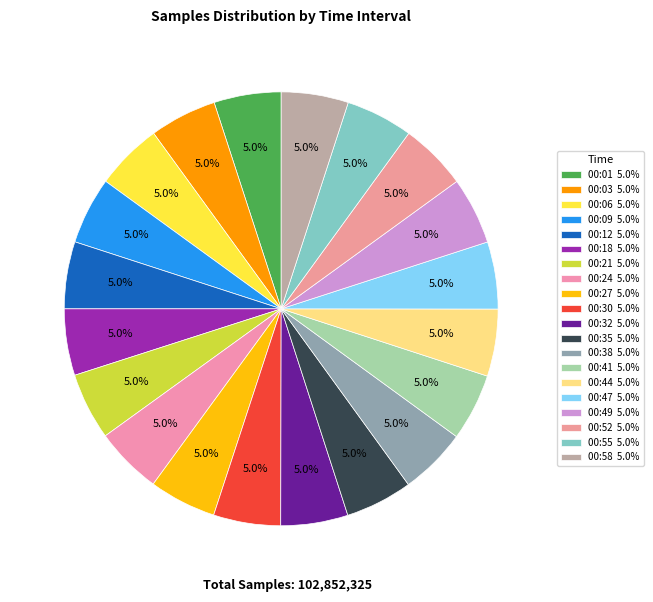

To the nearest percent, what portion does 00:03 represent?

5%